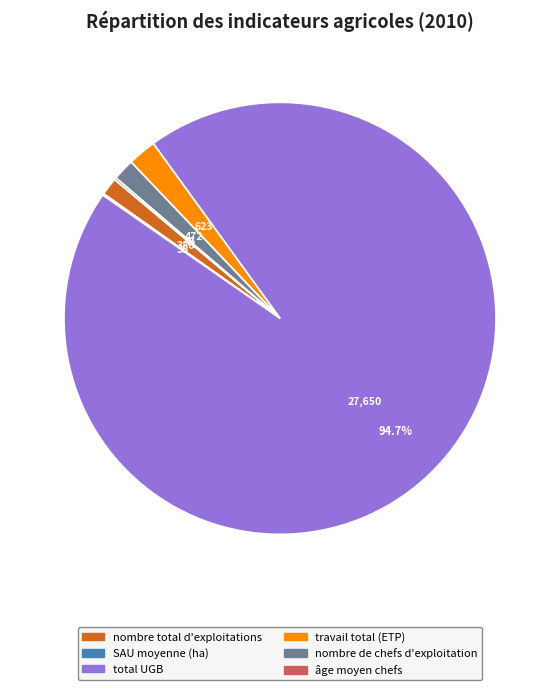

Does any single category account for the majority?

Yes